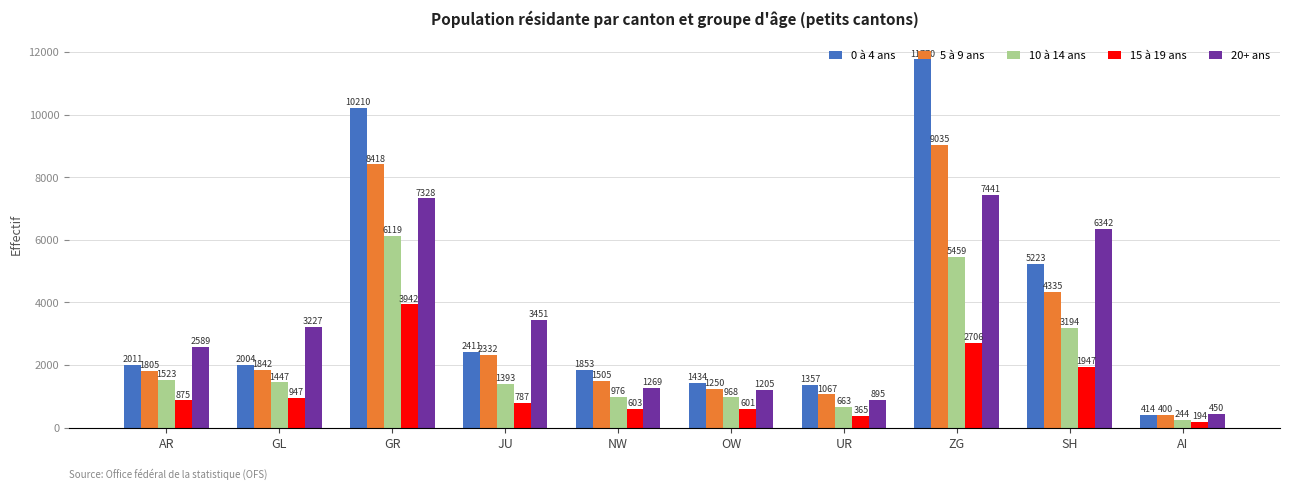

What is the sum of the 15 à 19 ans values at SH and NW?

2550